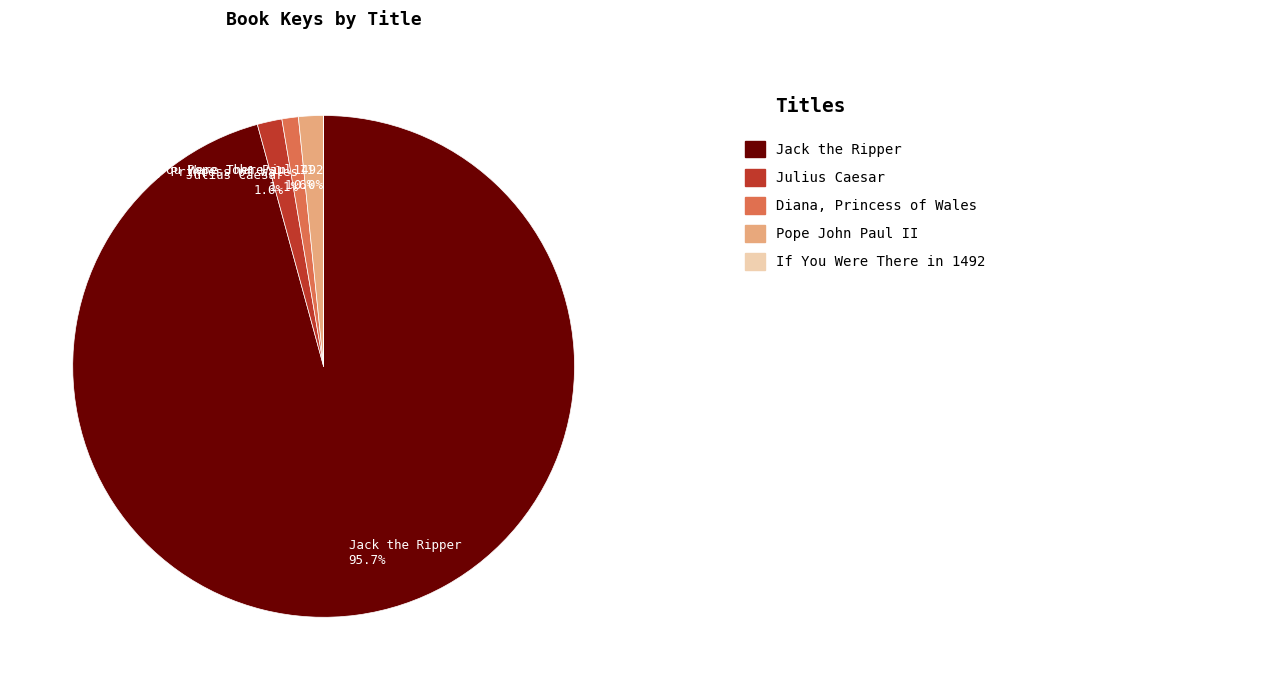

To the nearest percent, what percentage of the pie is Jack the Ripper?

96%